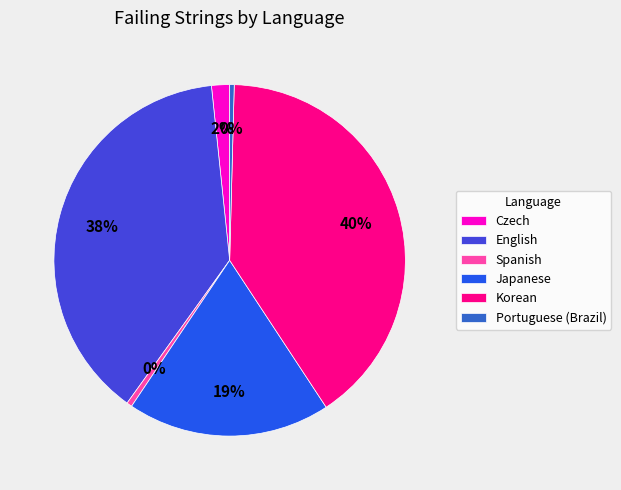

Which has a higher value, Japanese or Portuguese (Brazil)?

Japanese